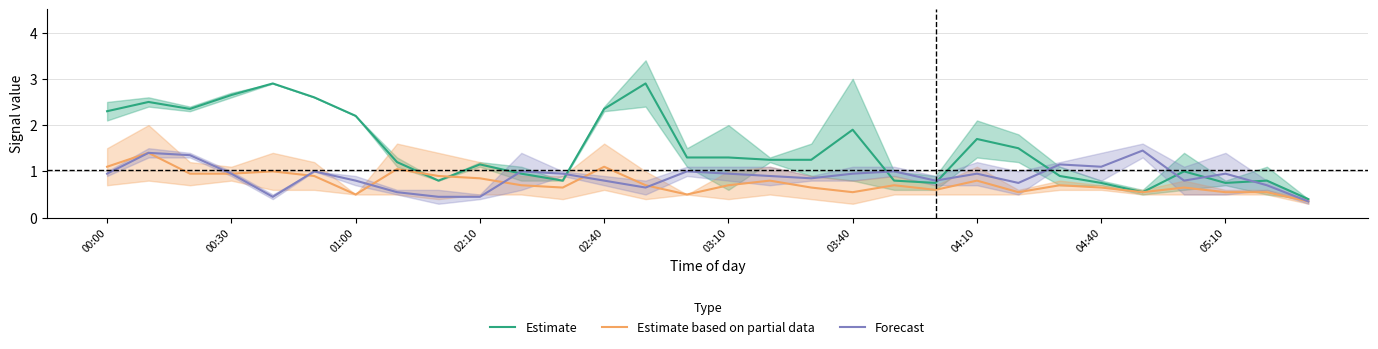

Reading left to right, what are all the values shown in this chart?

Estimate: 2.3	2.5	2.3	2.7	2.9	2.6	2.2	1.2	0.8	1.1	1.0	0.8	2.3	2.9	1.3	1.3	1.2	1.2	1.9	0.8	0.8	1.7	1.5	0.9	0.8	0.6	1.0	0.8	0.8	0.4
Estimate based on partial data: 1.1	1.4	0.9	1.0	1.0	0.9	0.5	1.1	0.9	0.8	0.7	0.7	1.1	0.7	0.5	0.7	0.8	0.7	0.6	0.7	0.6	0.8	0.6	0.7	0.6	0.6	0.7	0.6	0.6	0.3
Forecast: 0.9	1.4	1.4	0.9	0.5	1.0	0.8	0.6	0.4	0.5	1.0	0.9	0.8	0.7	1.0	1.0	0.9	0.9	1.0	1.0	0.8	0.9	0.8	1.1	1.1	1.5	0.8	0.9	0.7	0.3